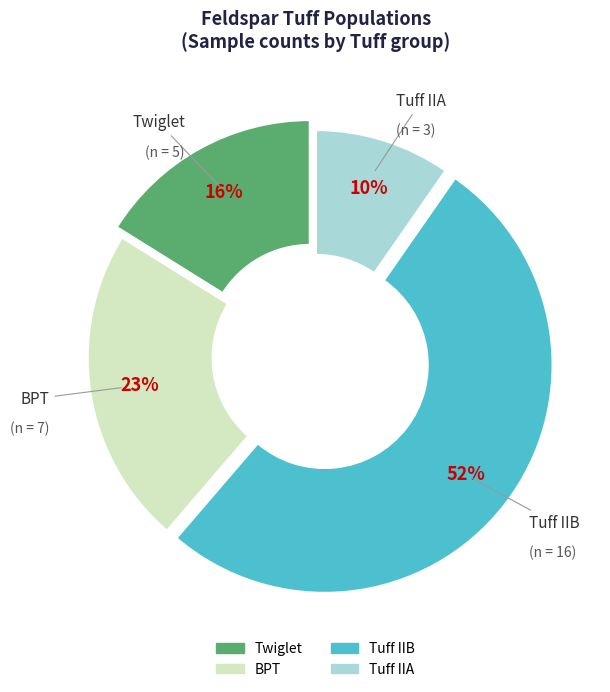

Count the number of slices in the pie.

4